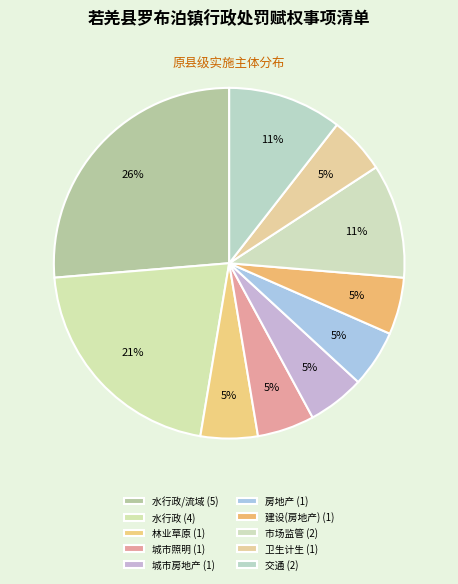

How many slices are in this pie chart?

10